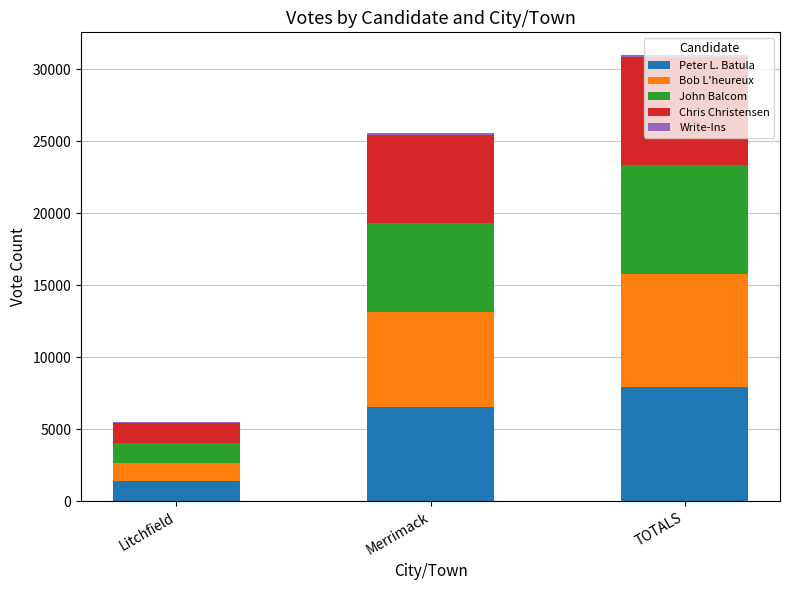

How many distinct data groups are displayed?

5